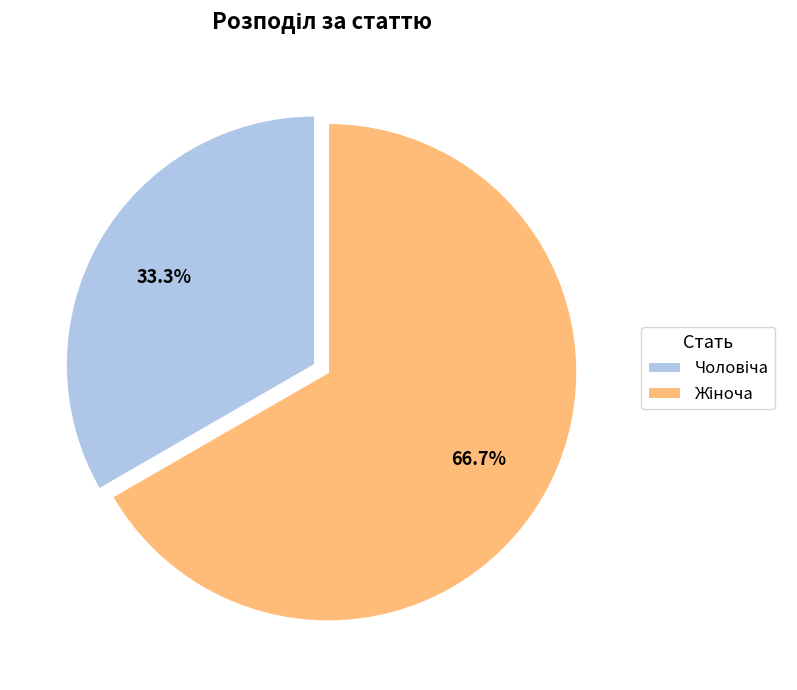

Does any single category account for the majority?

Yes